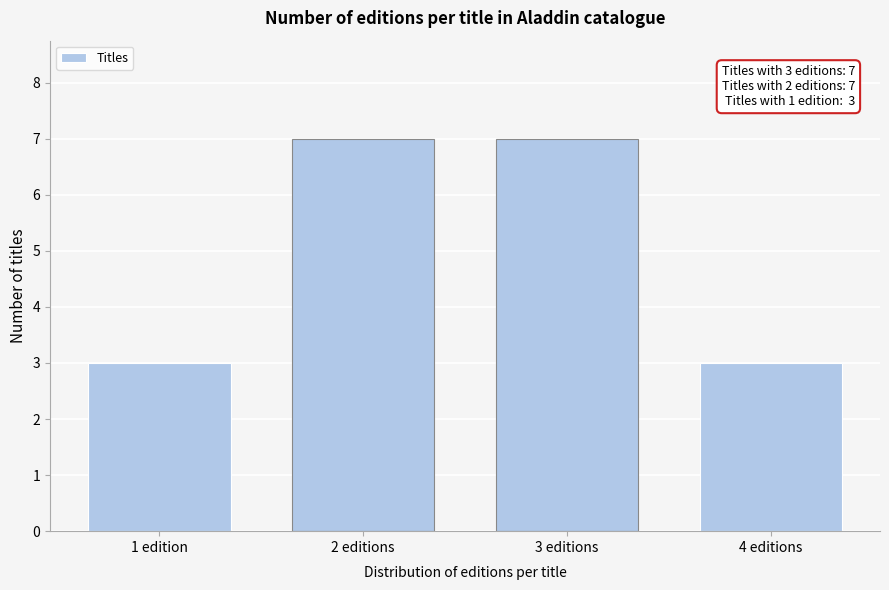

Reading right to left, list all the values displayed in this chart.

3	7	7	3